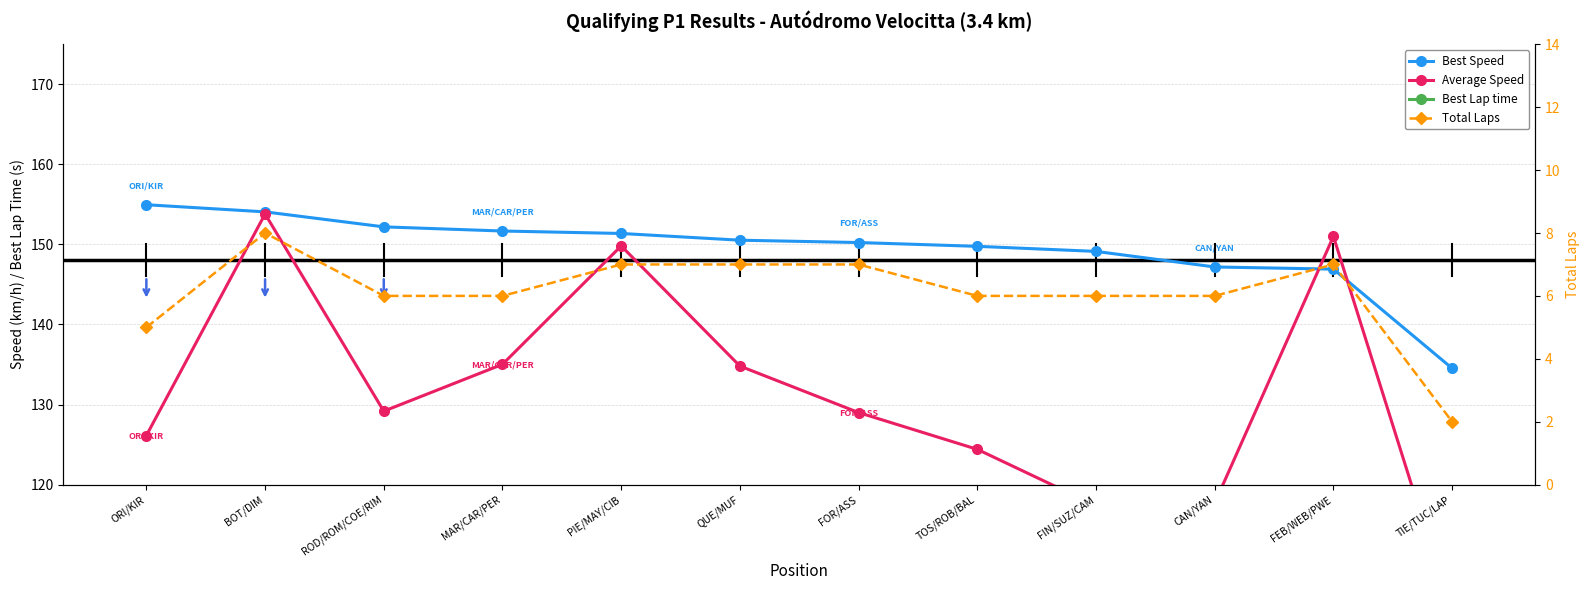

True or false: Total Laps has a value of 11.6 at BOT/DIM.

False